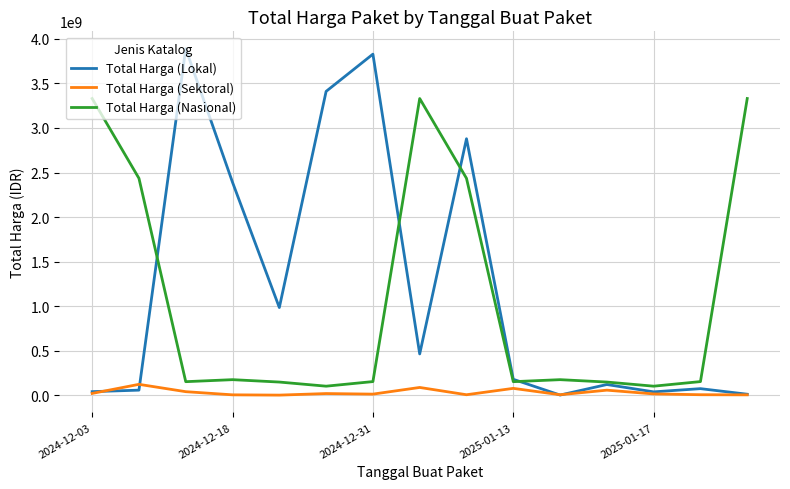

What is the sum of all Total Harga (Lokal) values?

18375930798